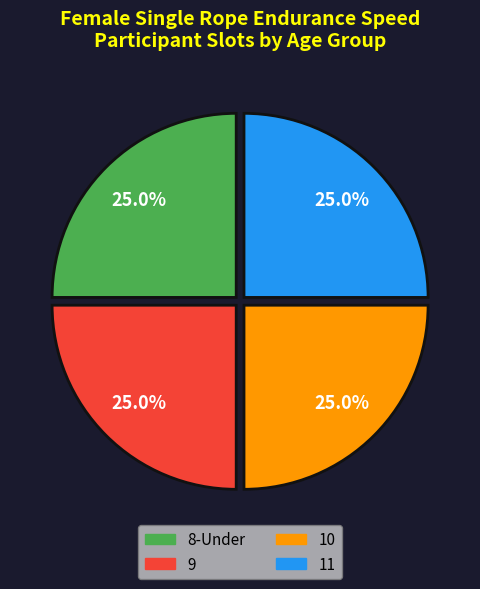

Is there a majority slice in this chart?

No